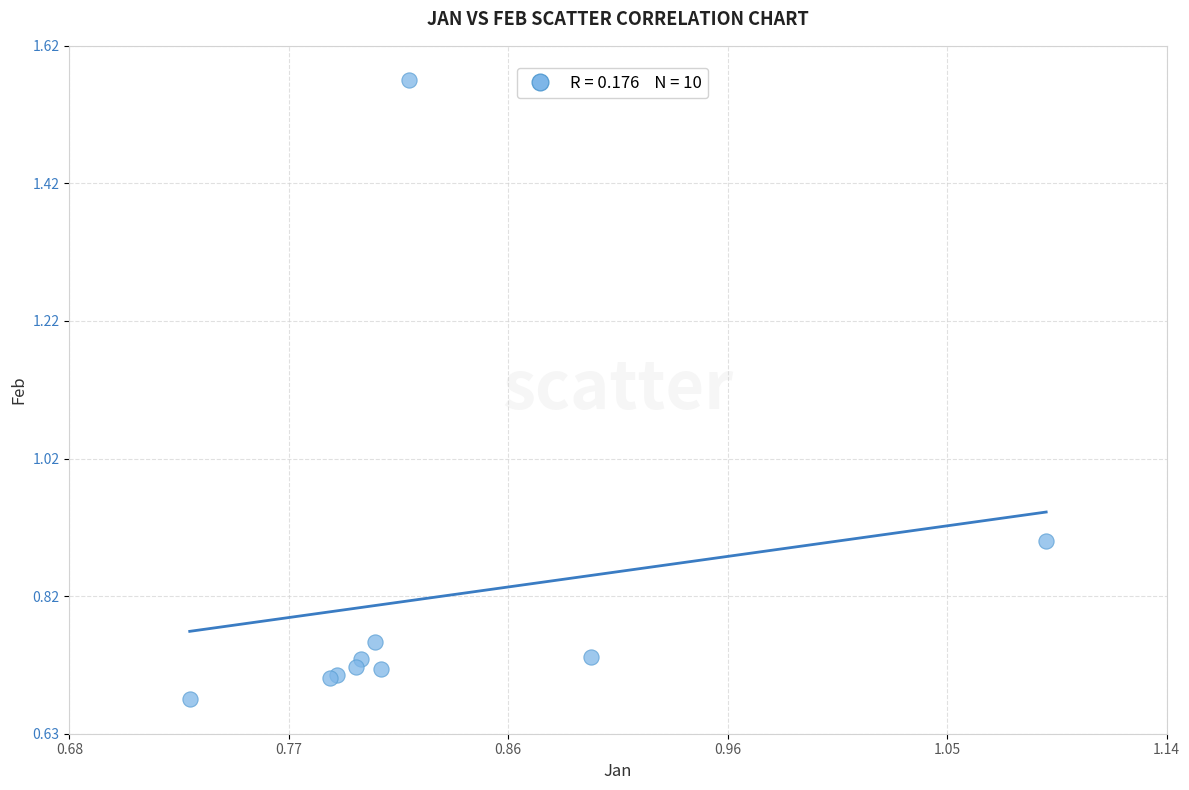

What Y value in the scatter plot is closest to 1?

0.9